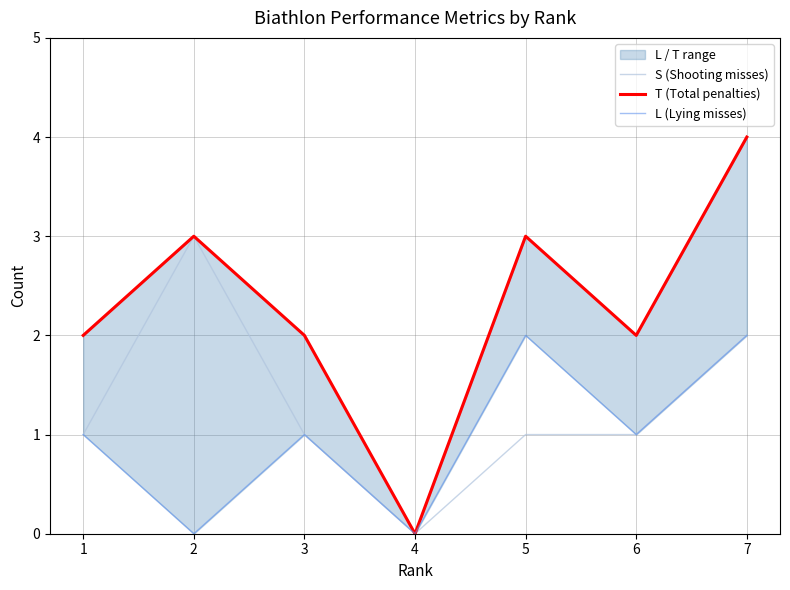

Reading left to right, extract all data points from this chart.

S (Shooting misses): 1=1	2=3	3=1	4=0	5=1	6=1	7=2
T (Total penalties): 1=2	2=3	3=2	4=0	5=3	6=2	7=4
L (Lying misses): 1=1	2=0	3=1	4=0	5=2	6=1	7=2